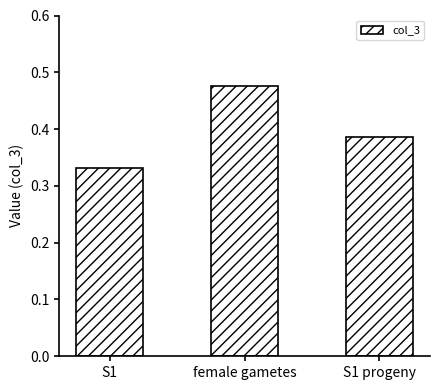

Is it true that the value at S1 is 0.5?

False